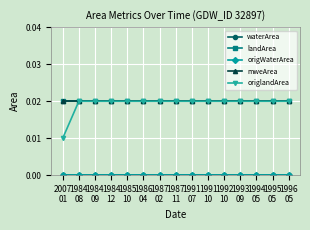

True or false: origWaterArea and mweArea cross at least once.

False